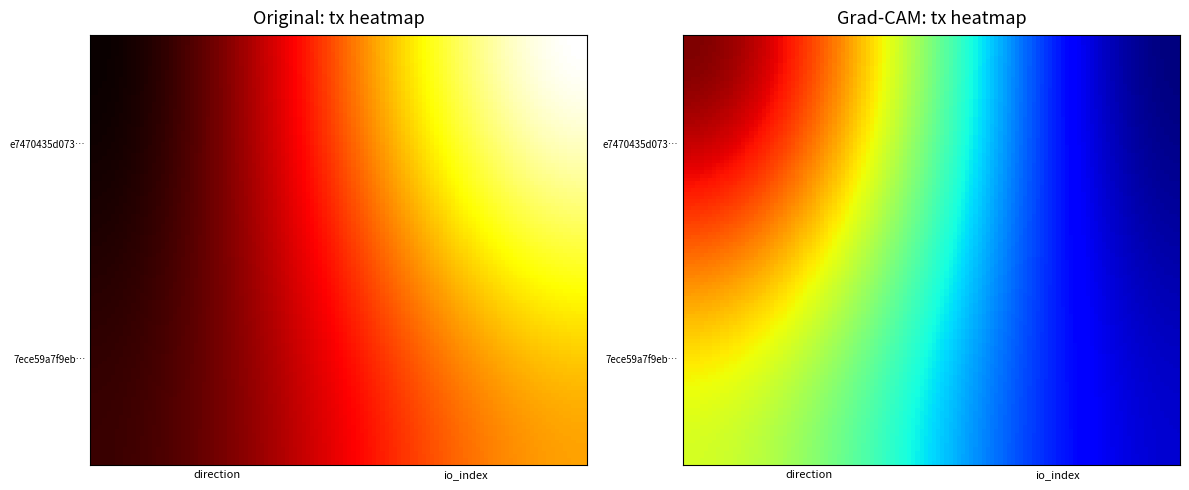

Where is e7470435d07339a4e06ca4d5655427a7676a077 nearest to the value 13?

-1